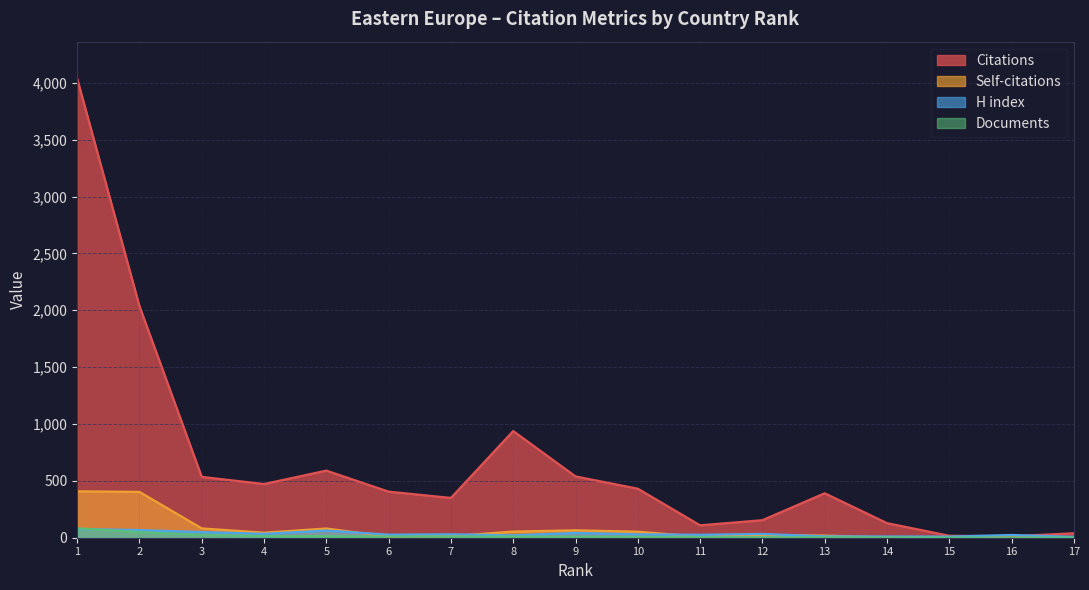

What are all the series names shown in the legend?

Citations, Self-citations, H index, Documents